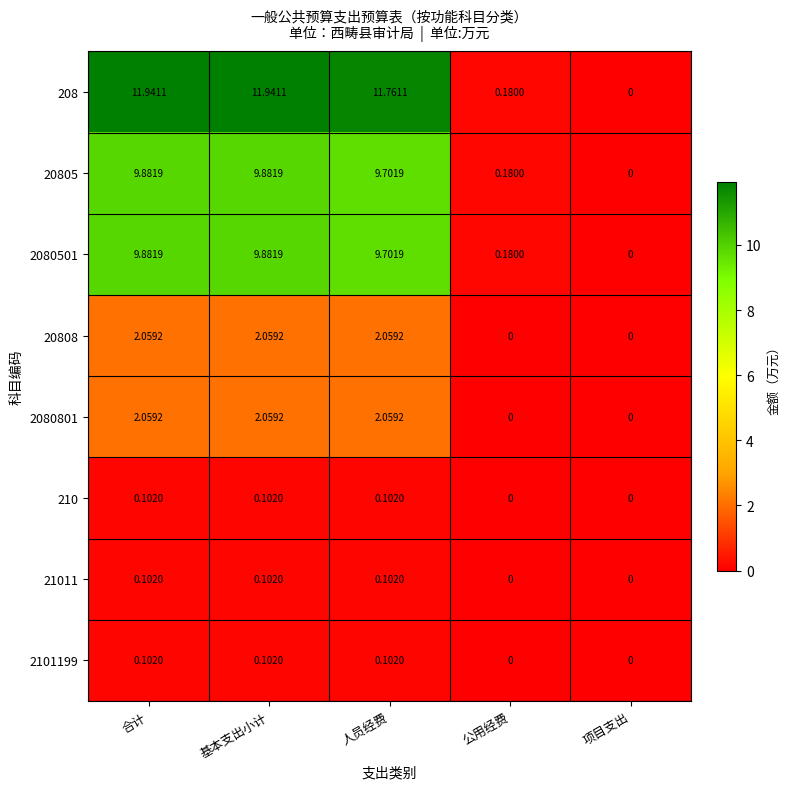

At which label does 208 reach its minimum?

项目支出